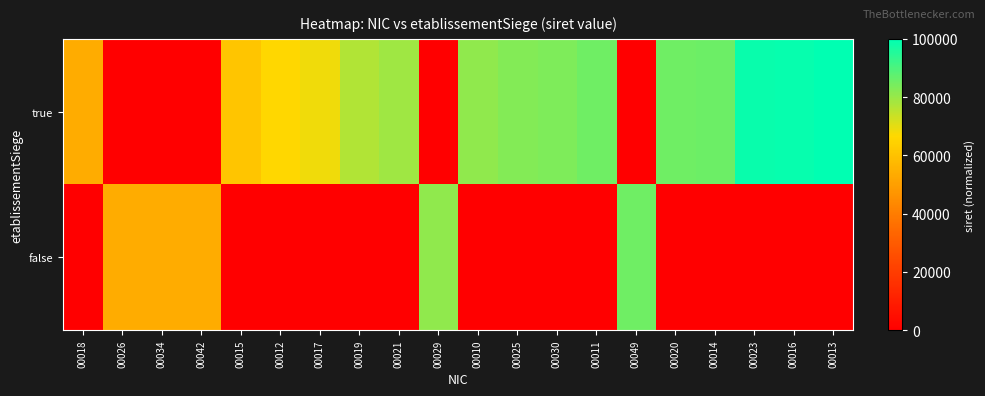

Reading right to left, transcribe all the data shown in this chart.

true: 00013=100000.0	00016=98897.5	00023=98571.9	00014=85676.7	00020=85401.8	00049=0.0	00011=85168.0	00030=83405.0	00025=82740.9	00010=81118.1	00029=0.0	00021=79186.2	00019=76685.0	00017=68618.4	00012=66116.8	00015=61113.3	00042=0.0	00034=0.0	00026=0.0	00018=53609.0
false: 00013=0.0	00016=0.0	00023=0.0	00014=0.0	00020=0.0	00049=85335.5	00011=0.0	00030=0.0	00025=0.0	00010=0.0	00029=81085.2	00021=0.0	00019=0.0	00017=0.0	00012=0.0	00015=0.0	00042=53609.0	00034=53609.0	00026=53609.0	00018=0.0